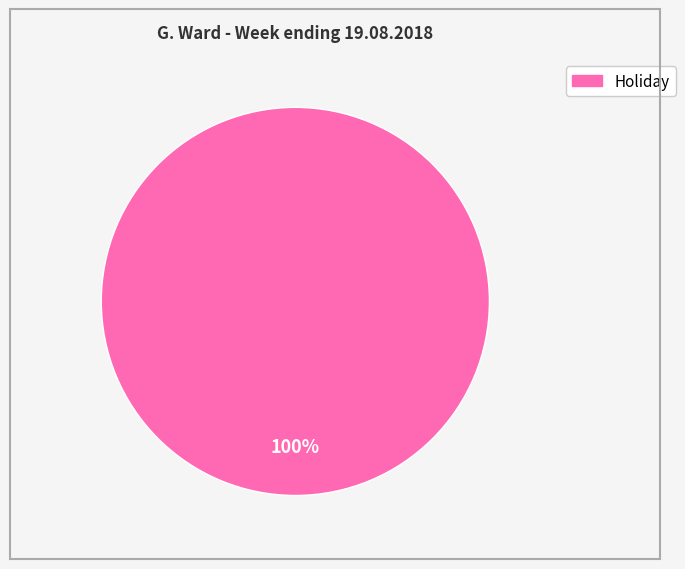

Is there any slice that represents more than half of the pie?

Yes